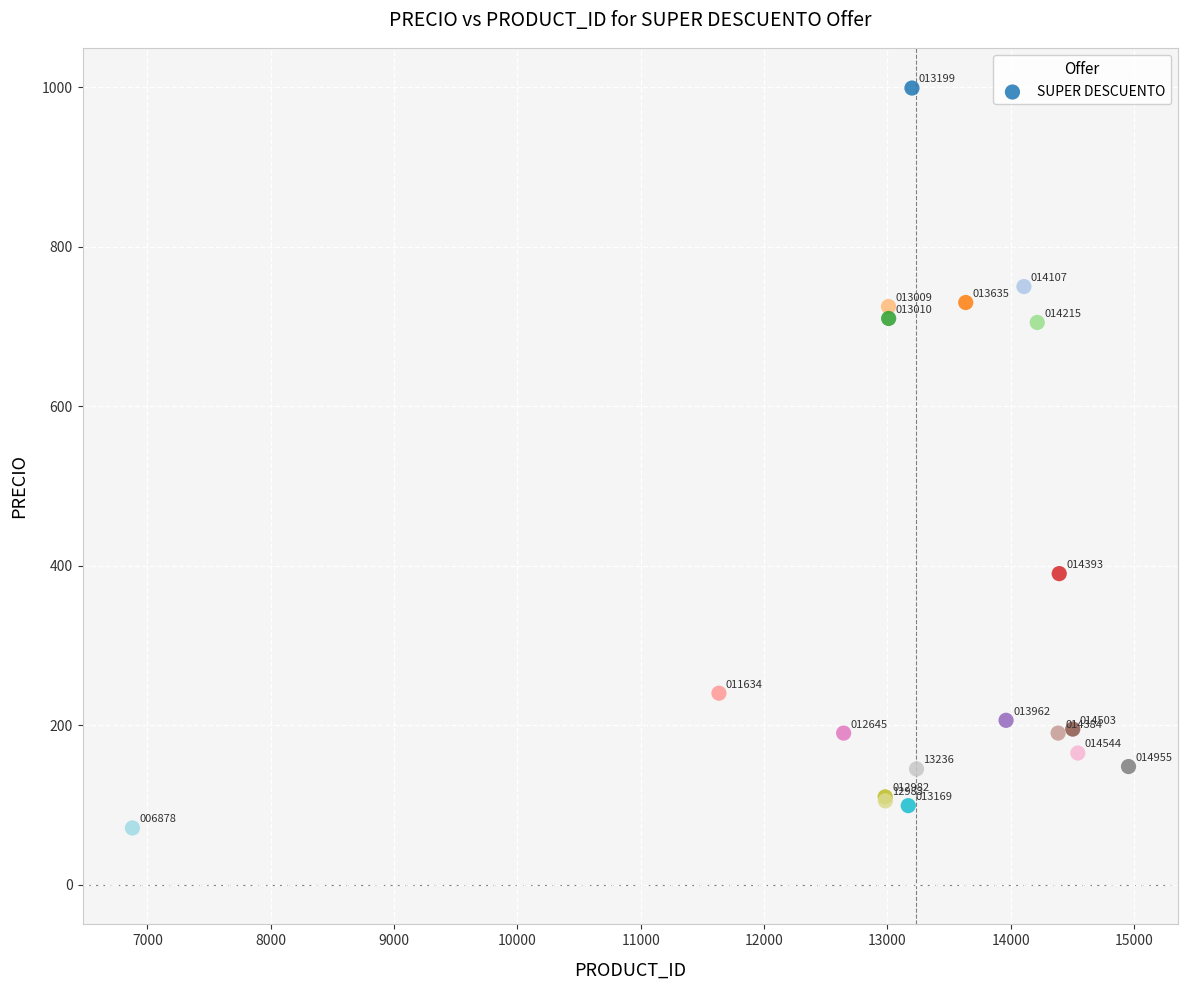

What Y value in the scatter plot is closest to 535?

390